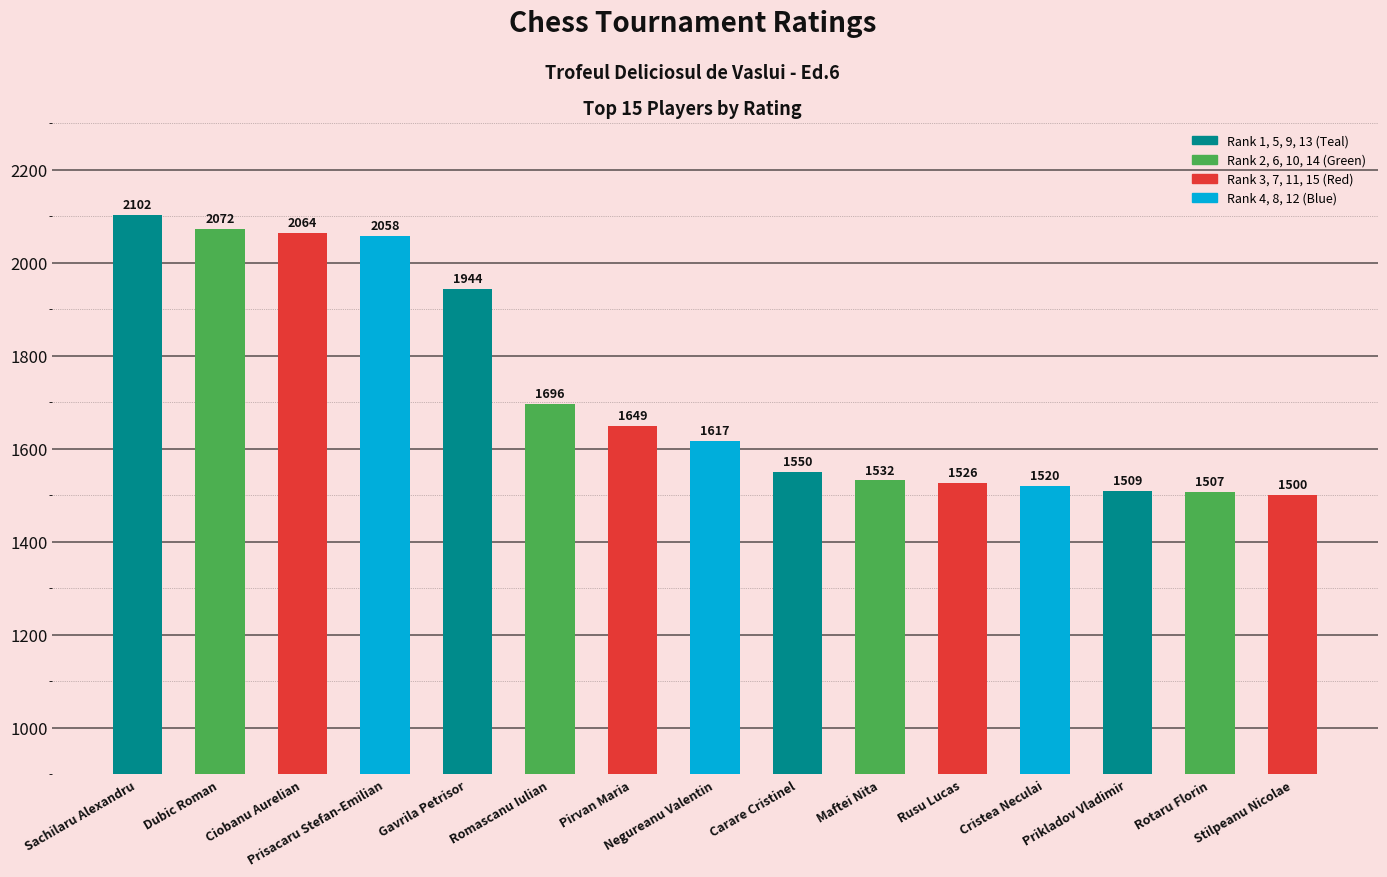

What is the label of the 14th bar from the left?

Rotaru Florin